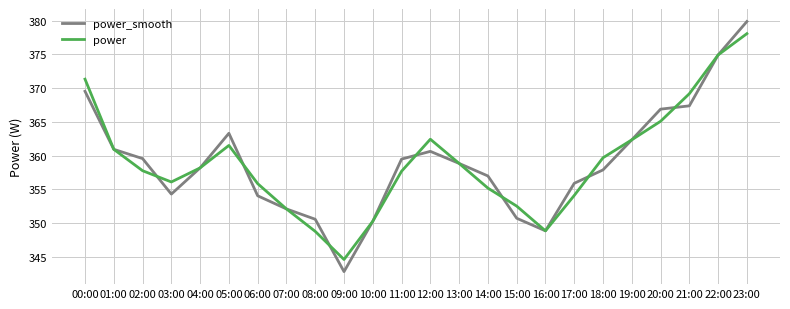

True or false: power_smooth and power cross at least once.

True